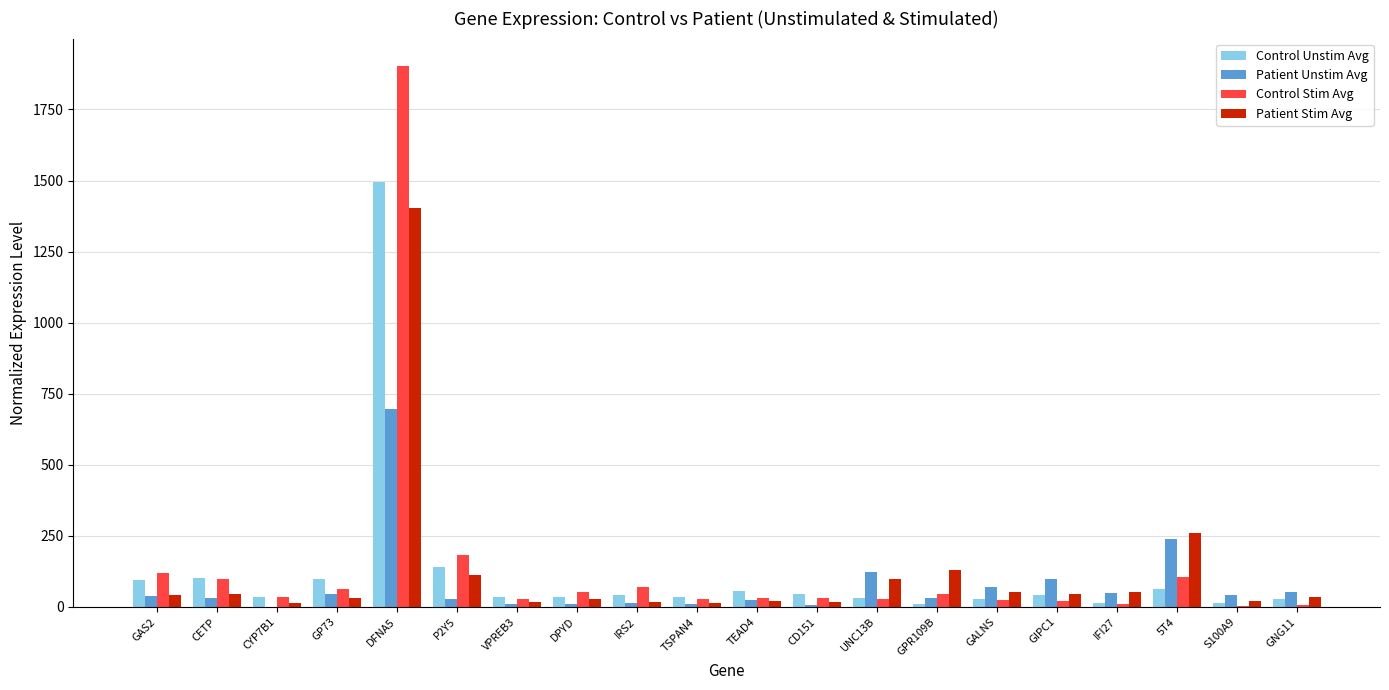

What is the spread (max minus min) of values at IFI27?

43.7